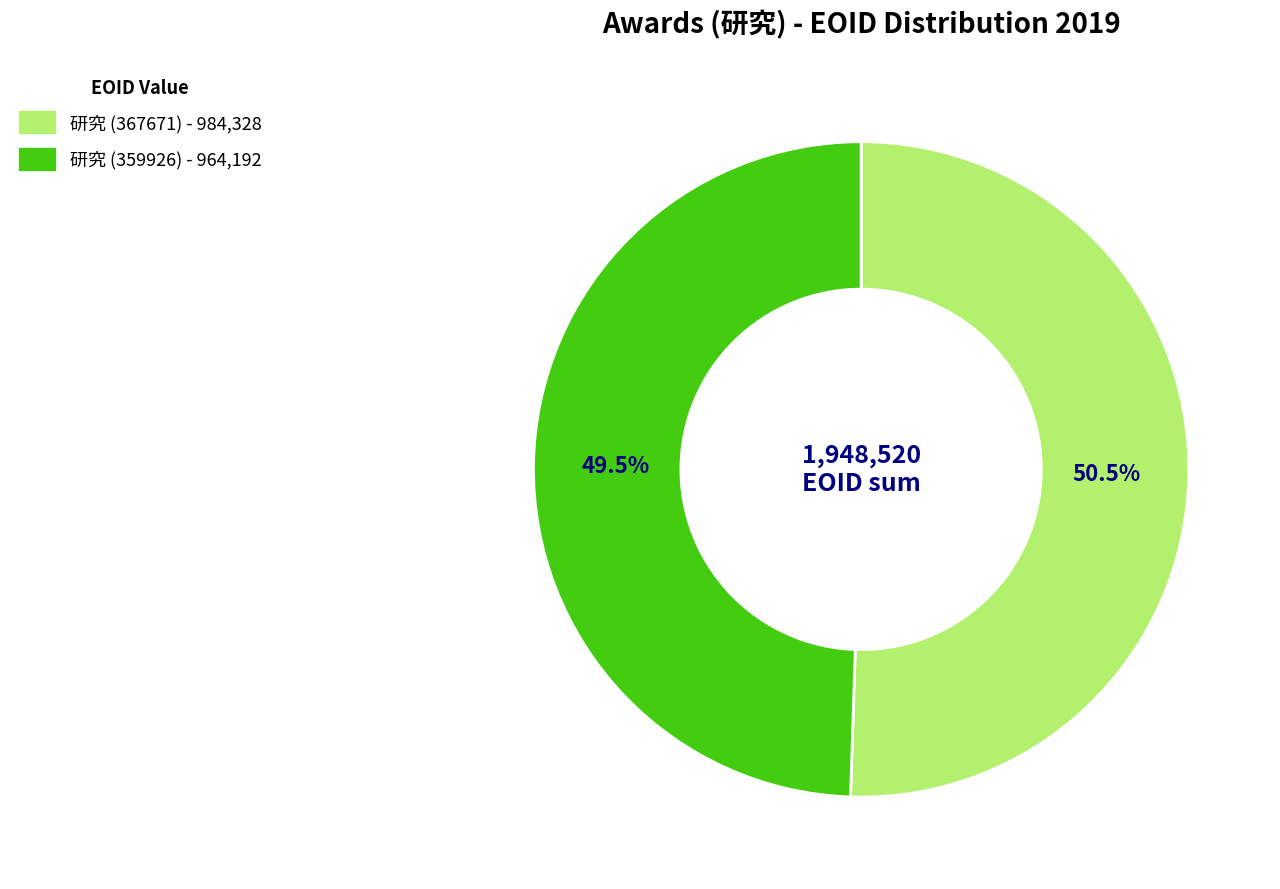

How many slices are in this pie chart?

2